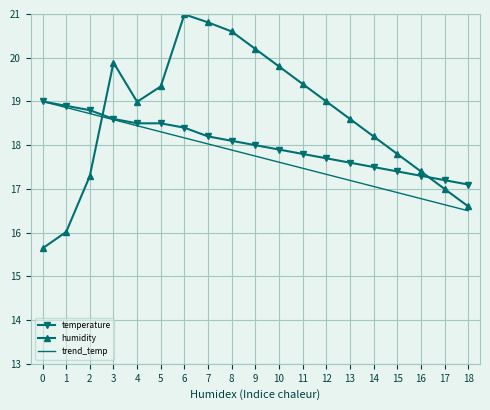

Rank the series by their average value, from highest to lowest.

humidity, temperature, trend_temp